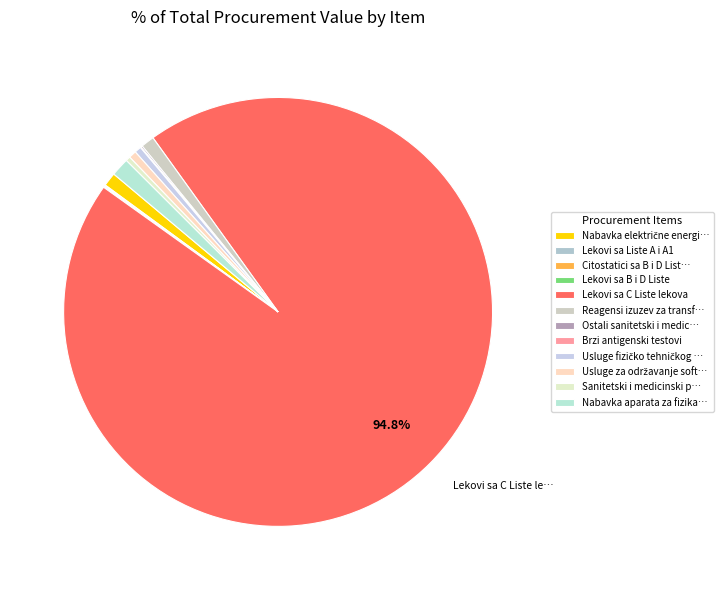

What is the majority slice?

Lekovi sa C Liste lekova